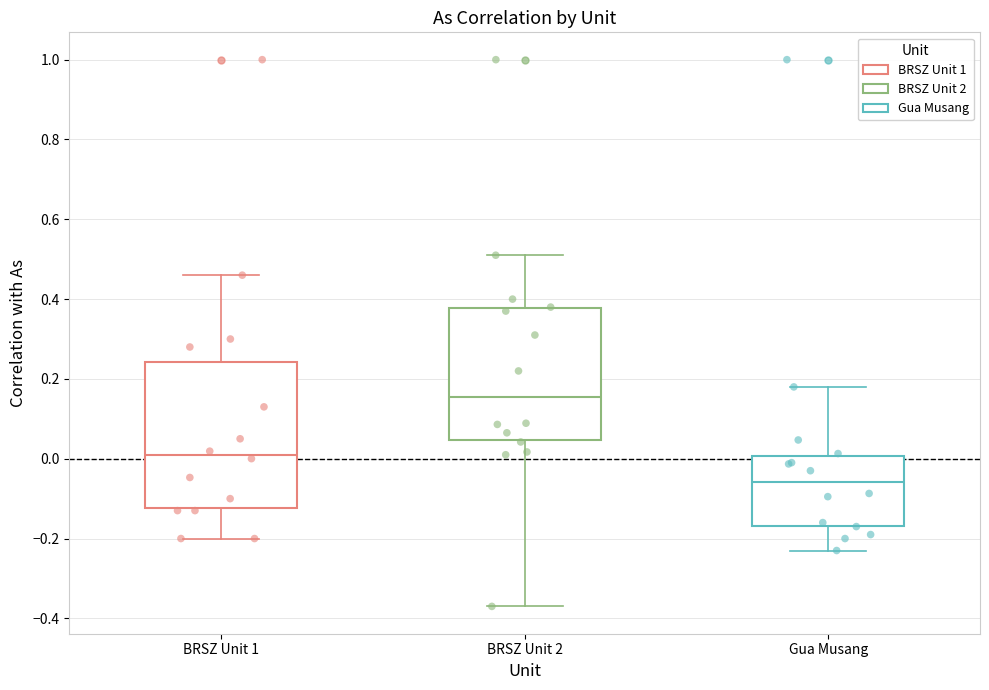

Which box is the tallest, from its lower edge to its upper edge?

BRSZ Unit 1